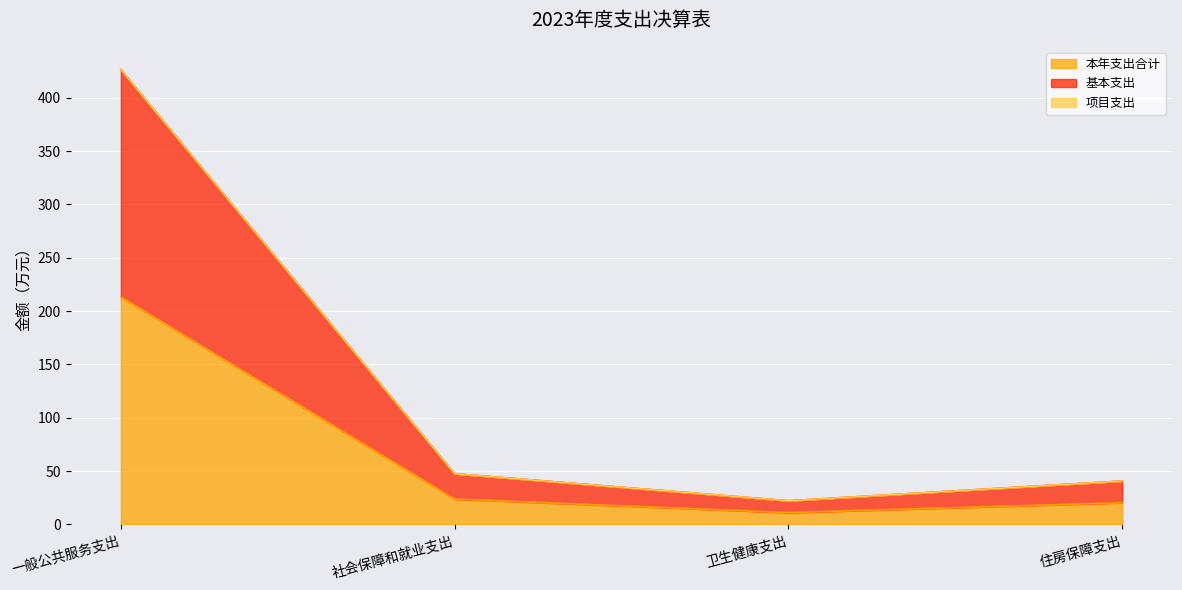

True or false: 本年支出合计 has more than 0 points higher than both neighbors.

False